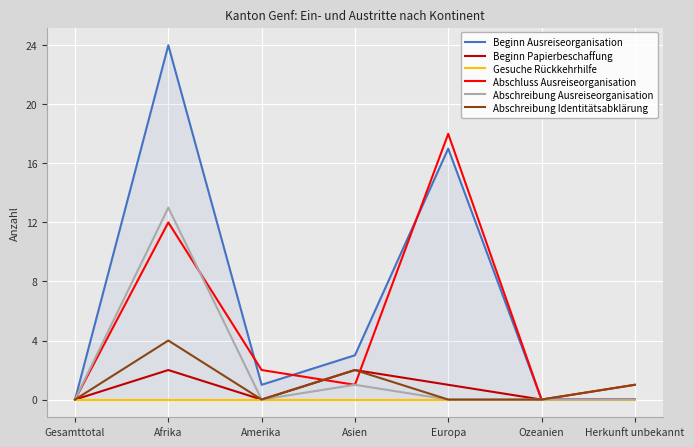

Which has a higher value, Afrika or Gesamttotal?

Afrika